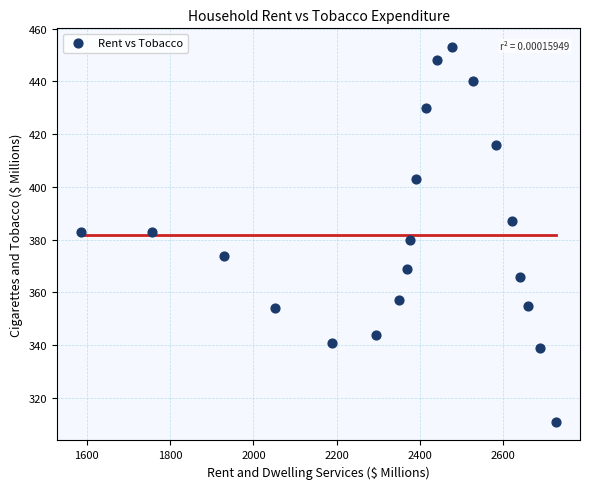

List the coordinates of all points as (Y, X) pairs, reading left to right.

(383, 1586)  (383, 1756)  (374, 1930)  (354, 2052)  (341, 2188)  (344, 2295)  (357, 2350)  (369, 2368)  (380, 2375)  (403, 2391)  (430, 2415)  (448, 2440)  (453, 2476)  (440, 2528)  (416, 2583)  (387, 2622)  (366, 2641)  (355, 2659)  (339, 2689)  (311, 2727)